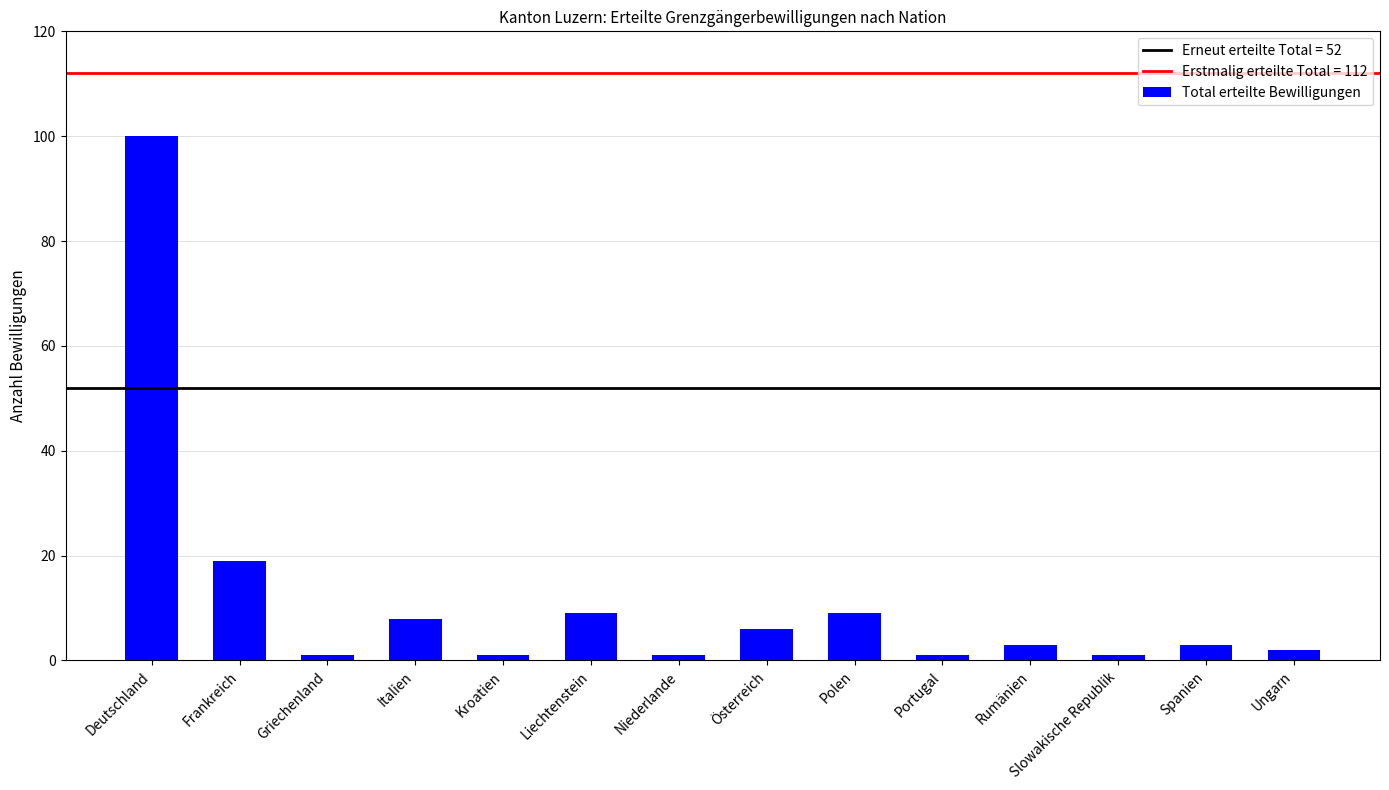

What is the difference between the second highest and second lowest values?

18